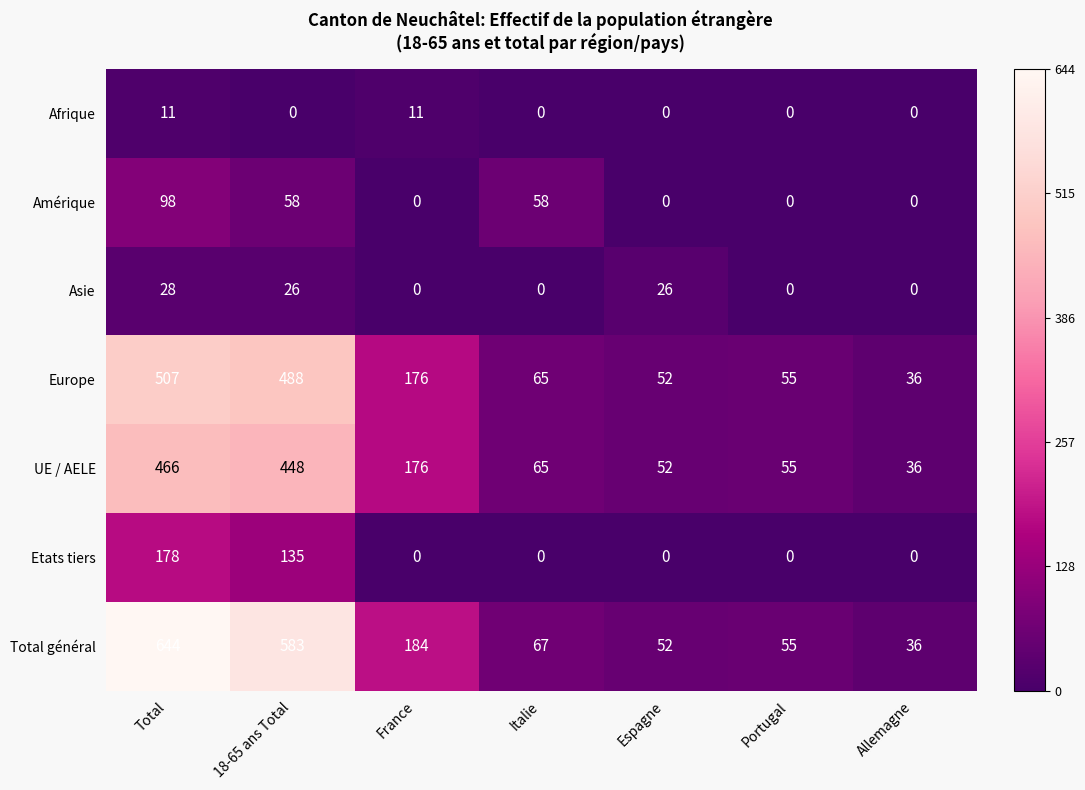

Is it true that Total général equals 184 at France?

True